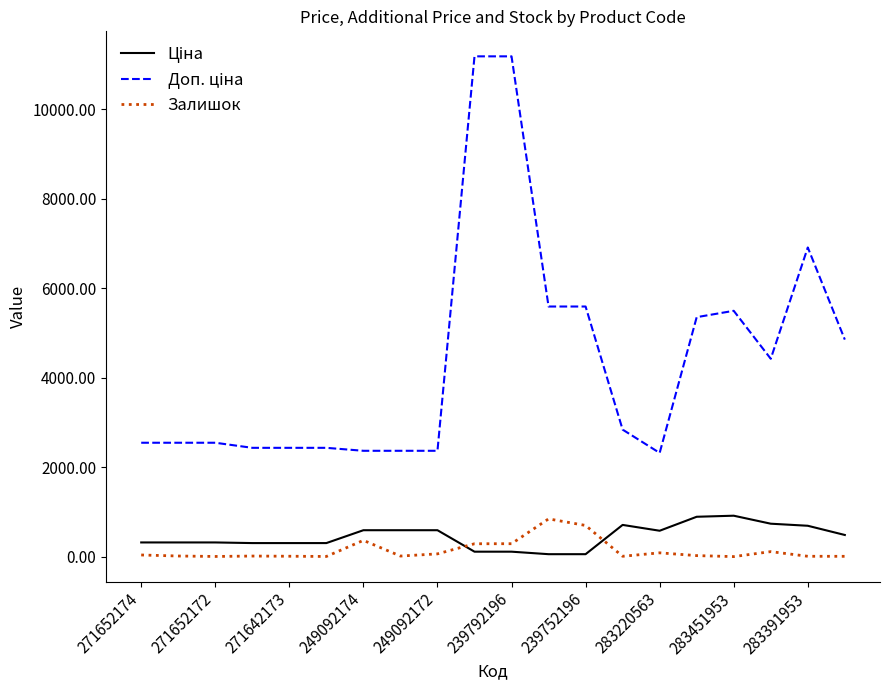

What is the maximum value shown in the chart?

11182.0